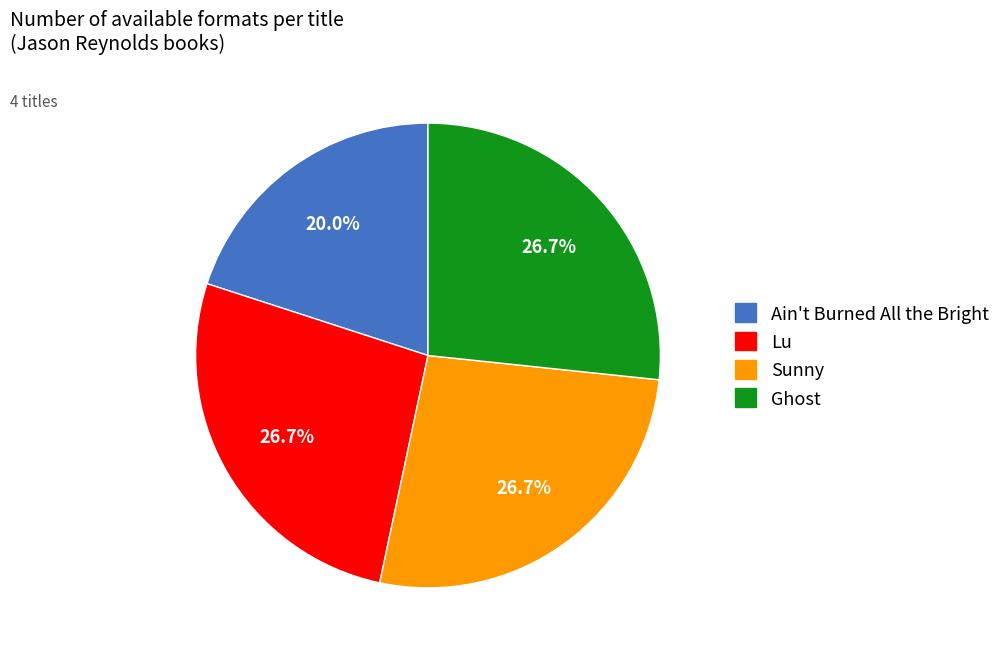

Approximately how many times larger is the value at Ghost compared to Lu?

1.0